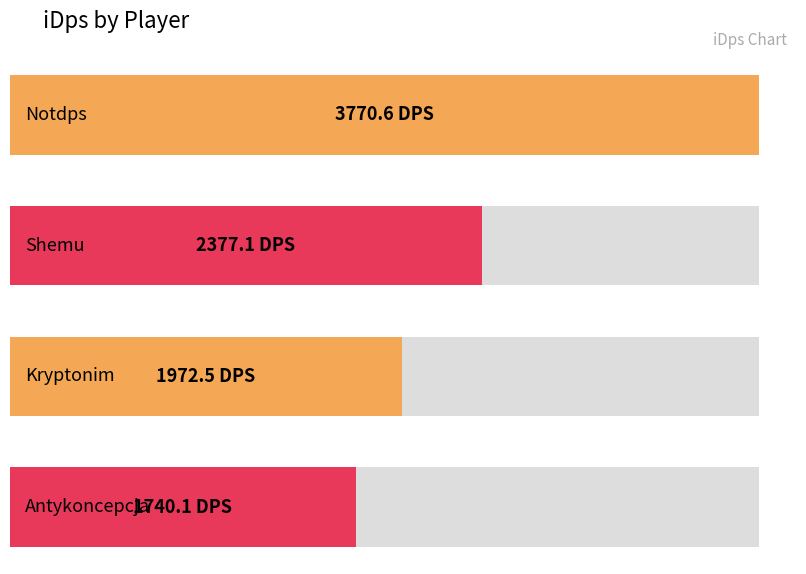

How many data points are above 2377?

2